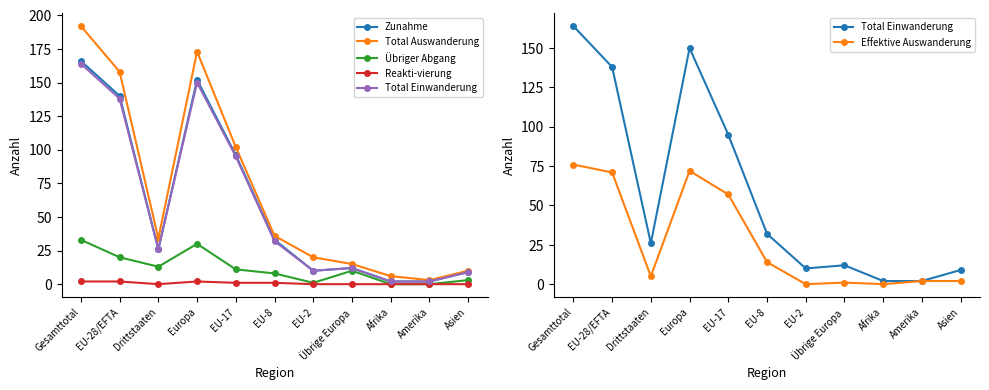

Reading left to right, transcribe all the data shown in this chart.

Zunahme: 166	140	26	152	96	33	10	12	2	2	9
Total Auswanderung: 192	158	34	173	102	36	20	15	6	3	10
Übriger Abgang: 33	20	13	30	11	8	1	10	0	0	3
Reakti-vierung: 2	2	0	2	1	1	0	0	0	0	0
Total Einwanderung: 164	138	26	150	95	32	10	12	2	2	9
Effektive Auswanderung: 76	71	5	72	57	14	0	1	0	2	2